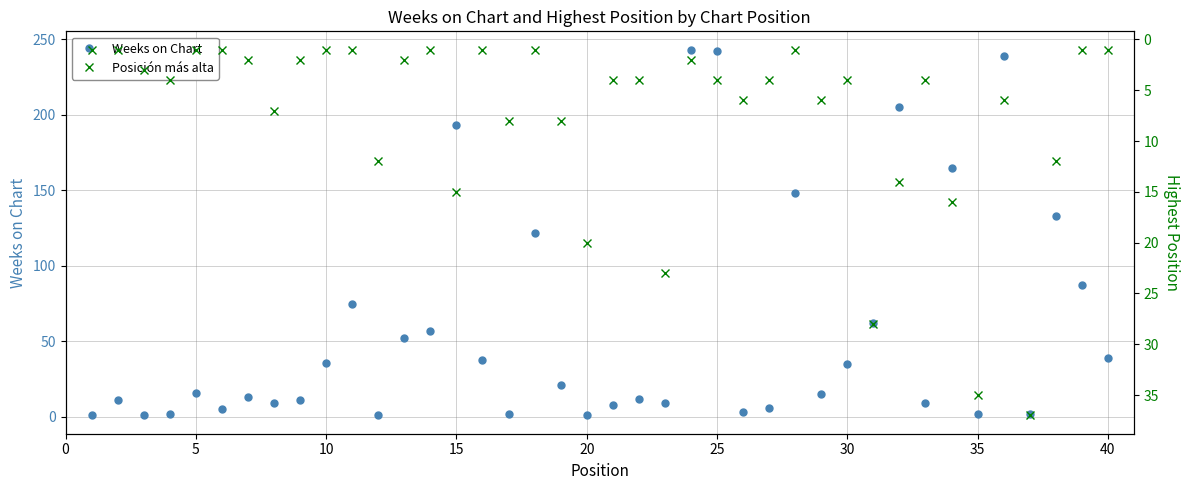

Rank the series by their maximum value, from lowest to highest.

Posición más alta, Weeks on Chart